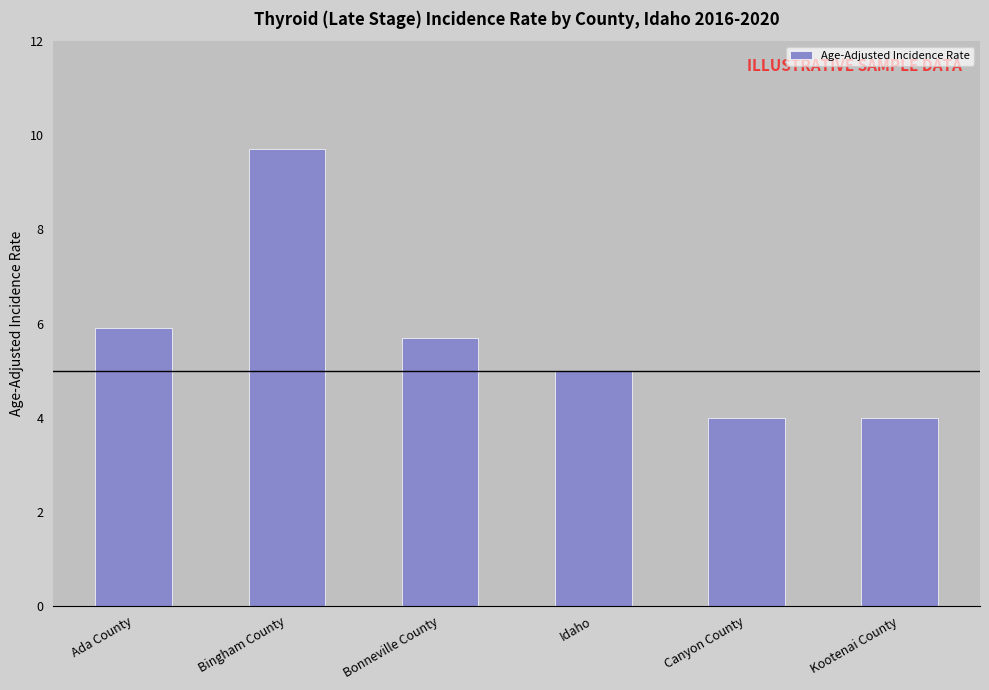

What is the difference between the values at Bingham County and Bonneville County?

4.0